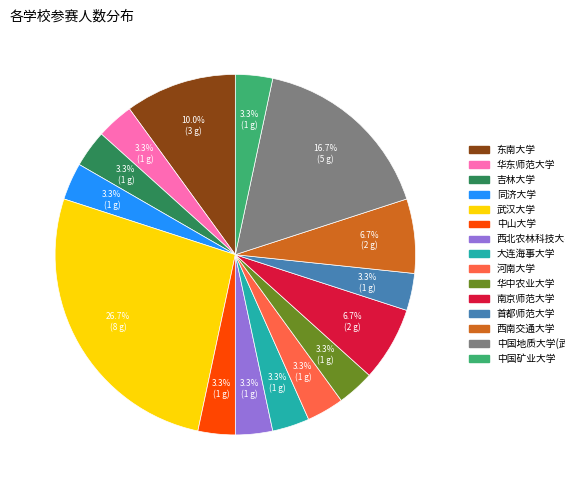

Is the sum of 大连海事大学 and 西北农林科技大学 greater than half?

No